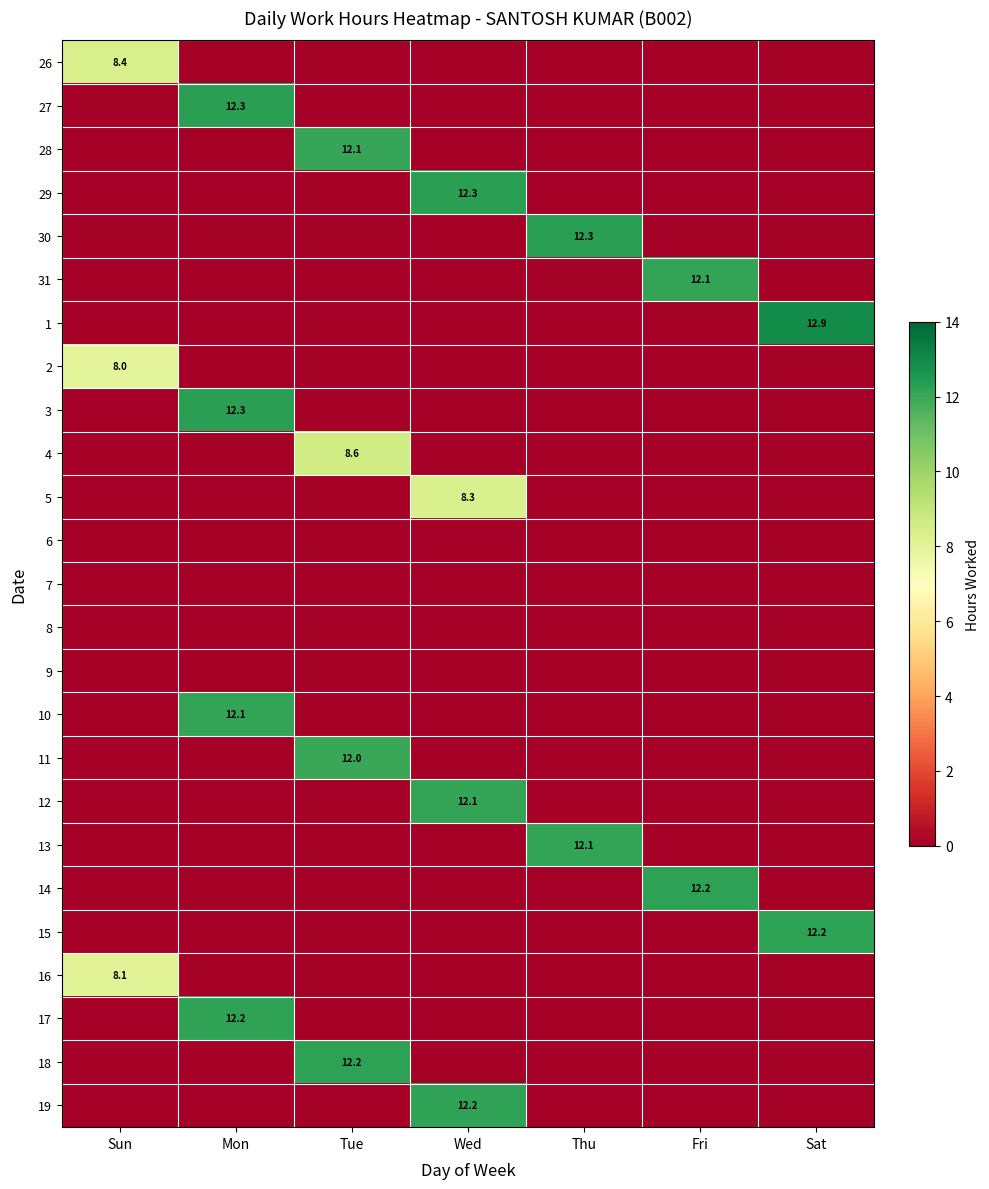

How many data points does each series have?

7